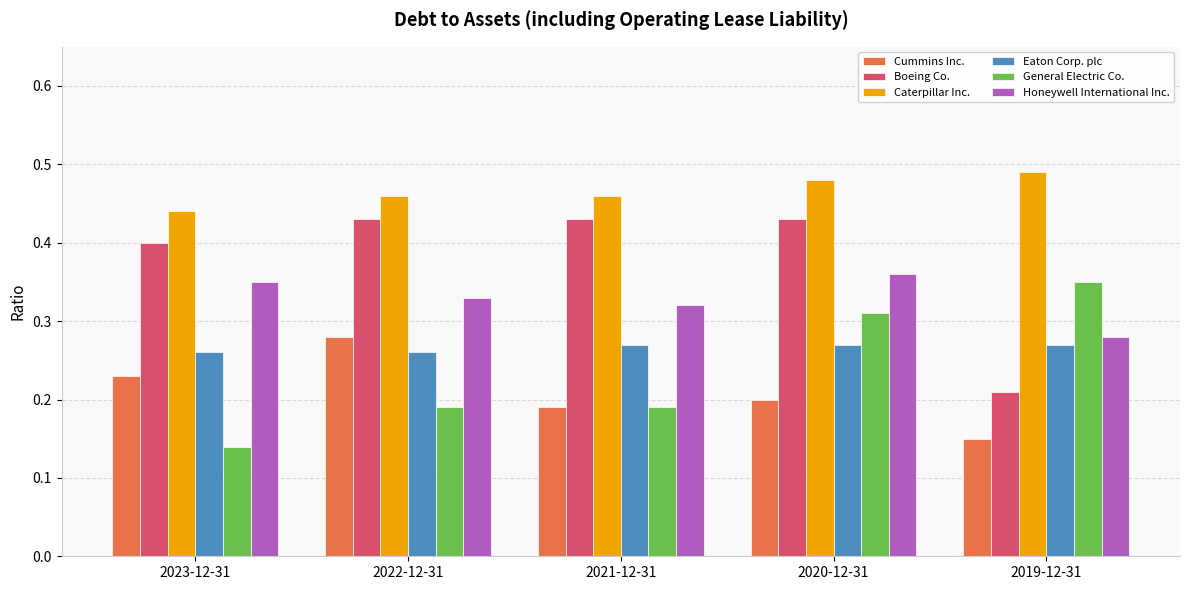

Between 2022-12-31 and 2019-12-31, which series saw the biggest shift?

Boeing Co.